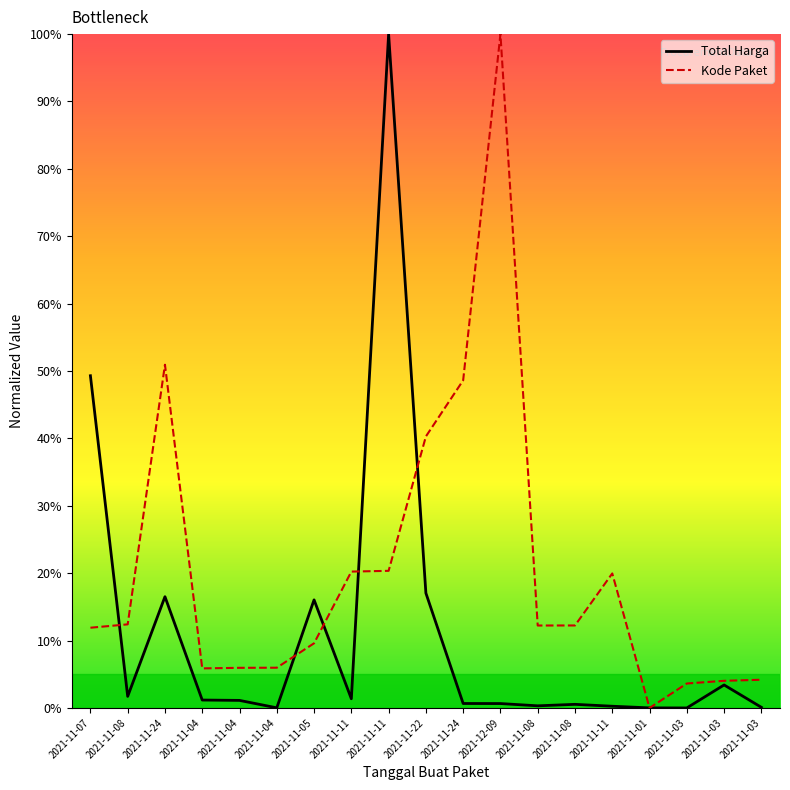

Rank the series by their maximum value, from highest to lowest.

Total Harga, Kode Paket